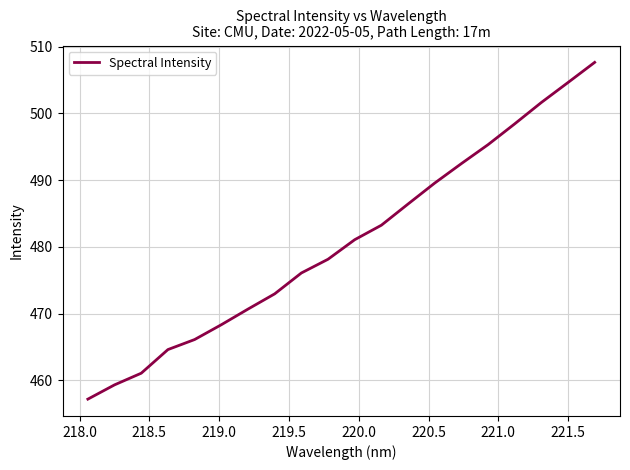

What is the smallest value displayed?

457.2